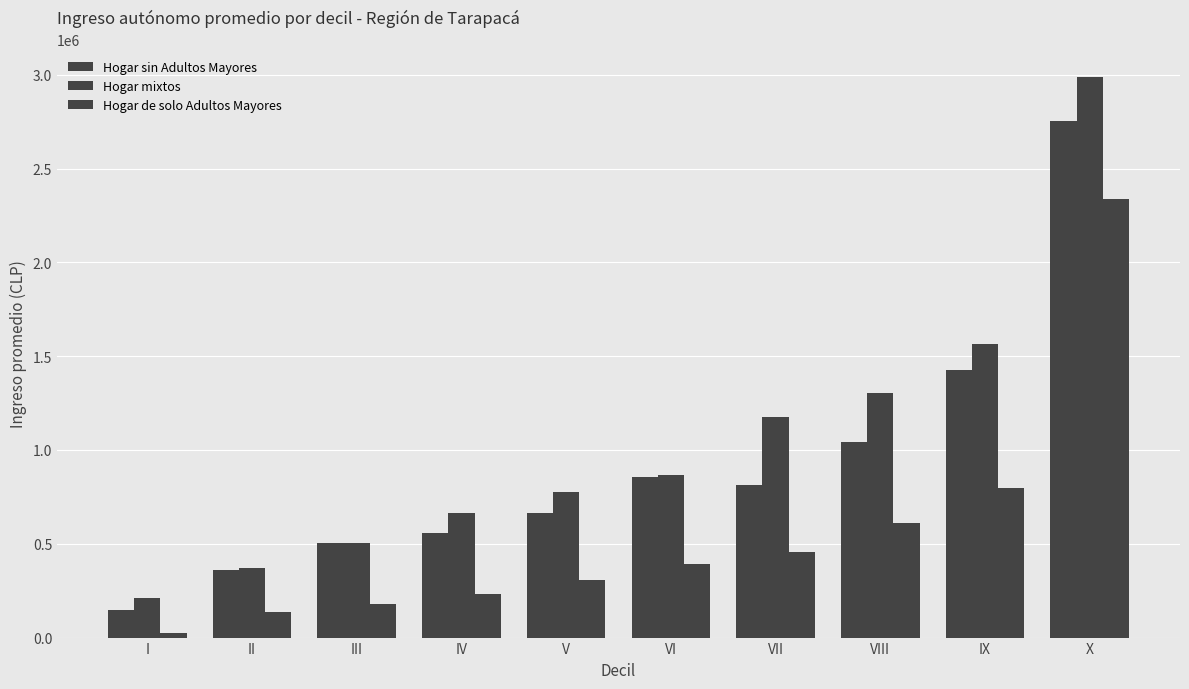

How many groups of bars are there?

10